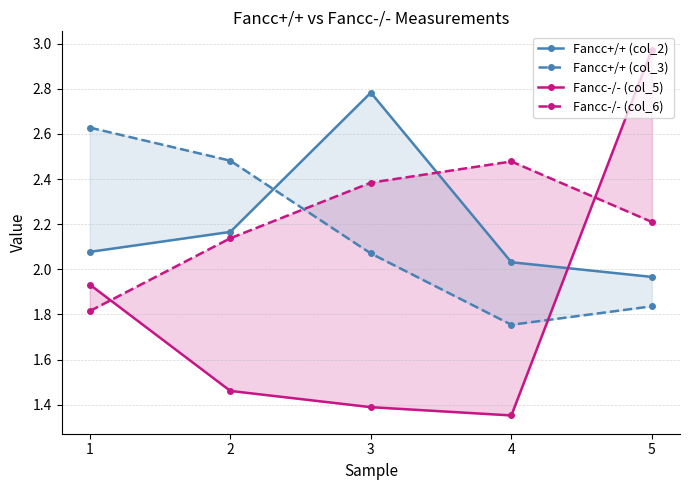

What is the difference between the highest and lowest values at 2?

1.0